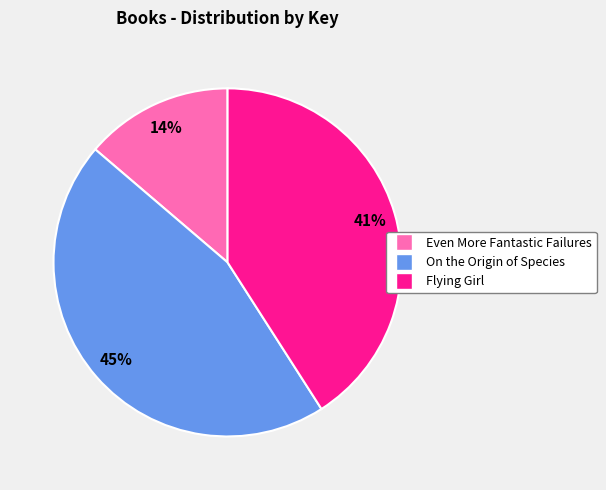

Count the number of slices in the pie.

3